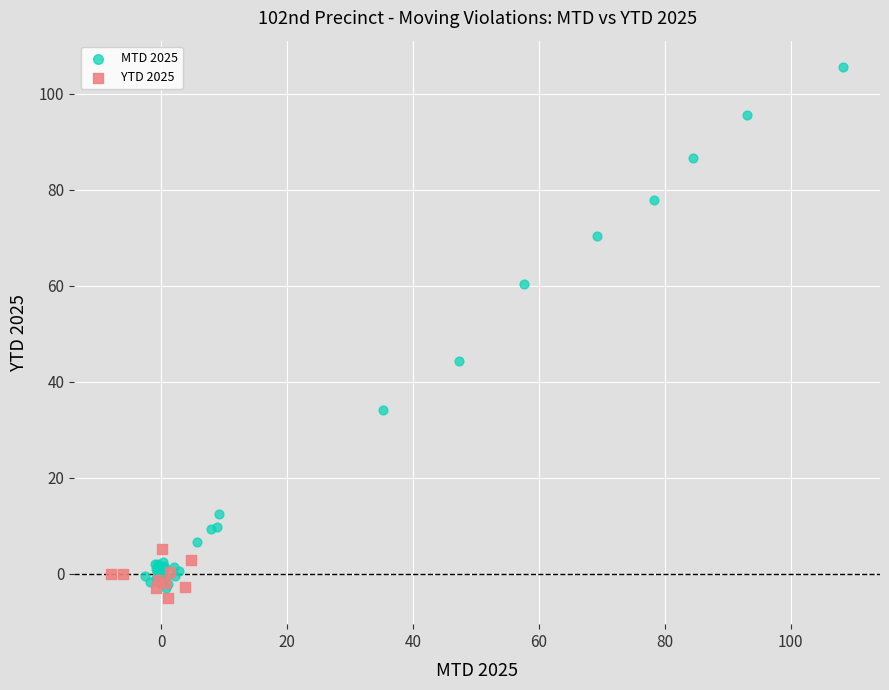

Which series has the widest spread of Y values?

MTD 2025